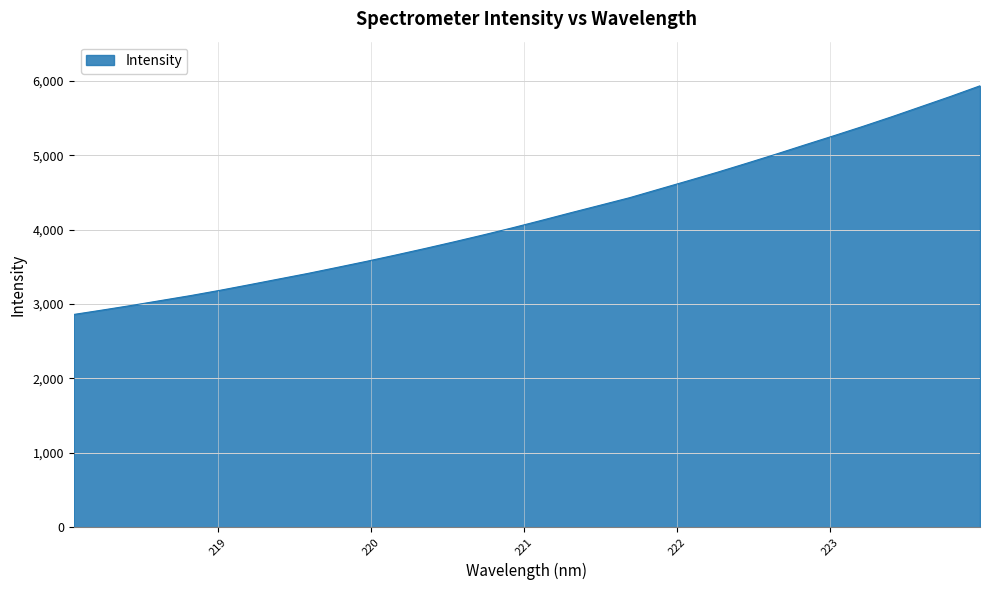

How many lines are shown in the chart?

1